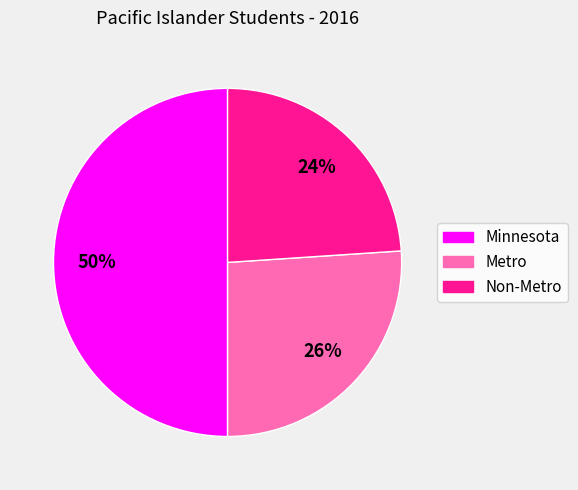

How many segments does this pie chart have?

3